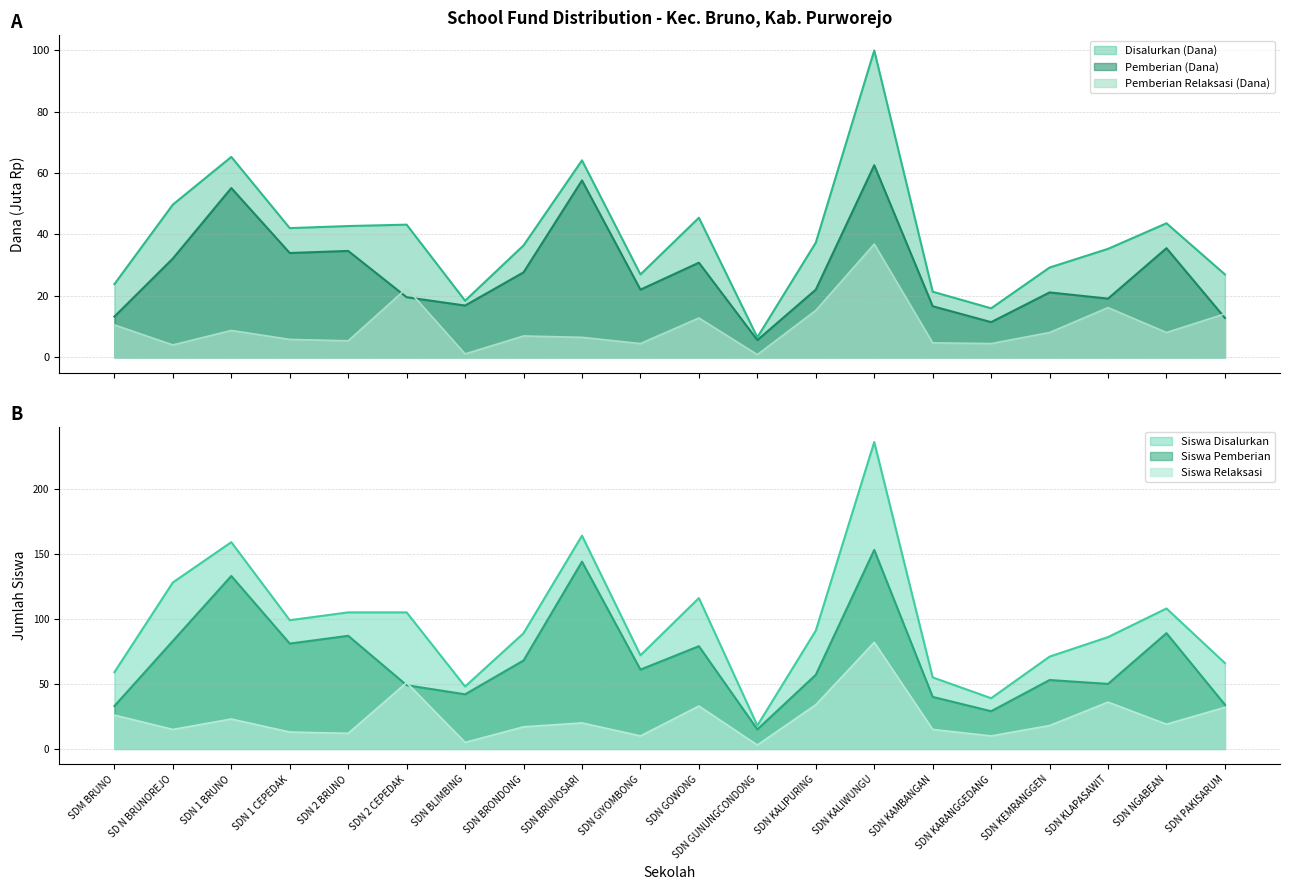

Does the chart display data point markers on the line(s)?

No